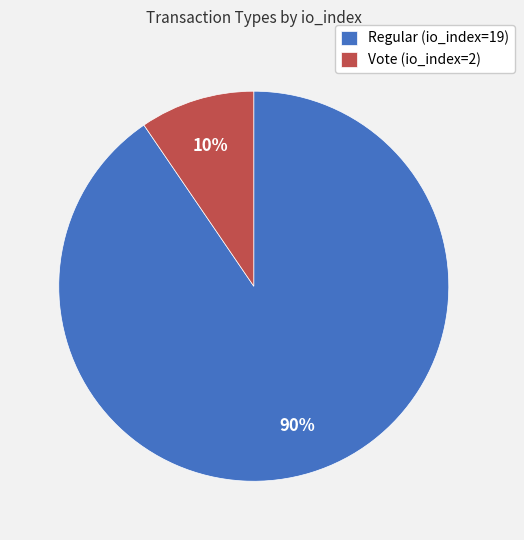

Rank the categories by value from highest to lowest.

Regular (io_index=19), Vote (io_index=2)